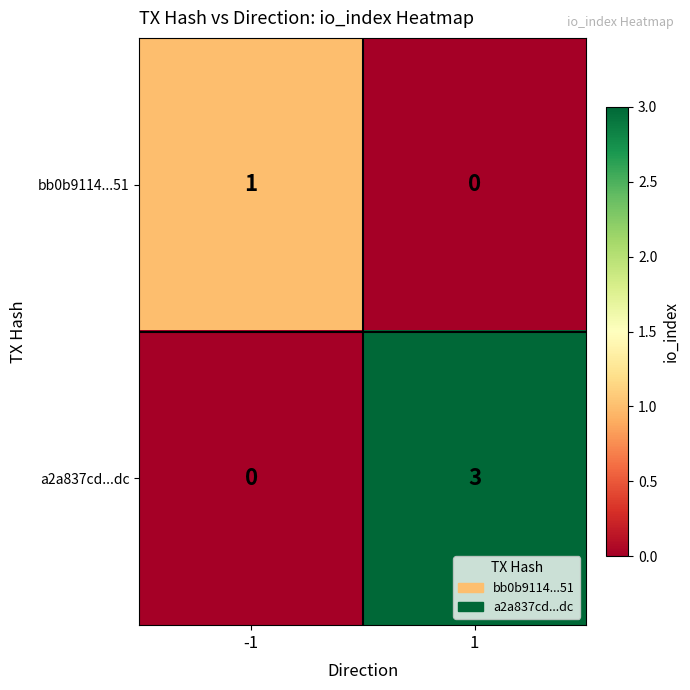

What is the greatest value displayed?

3